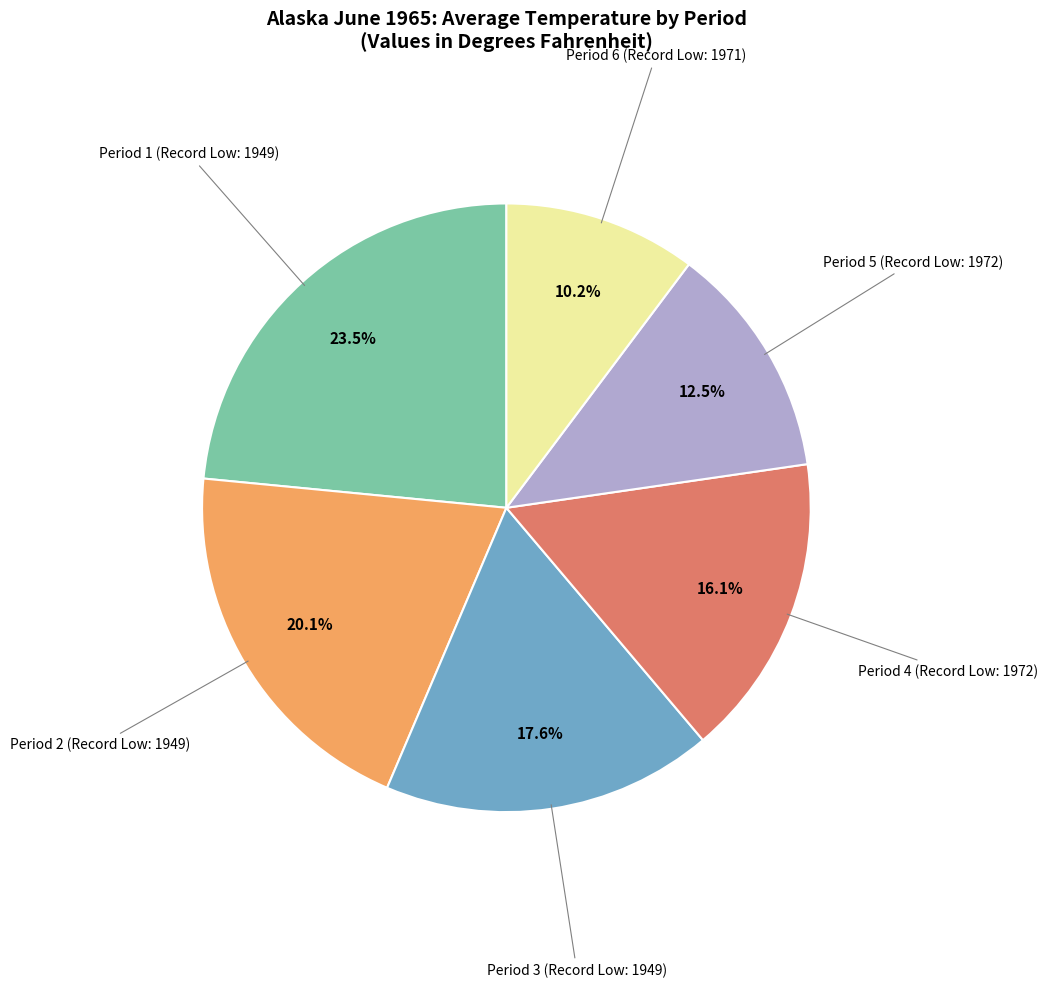

Count the number of slices in the pie.

6